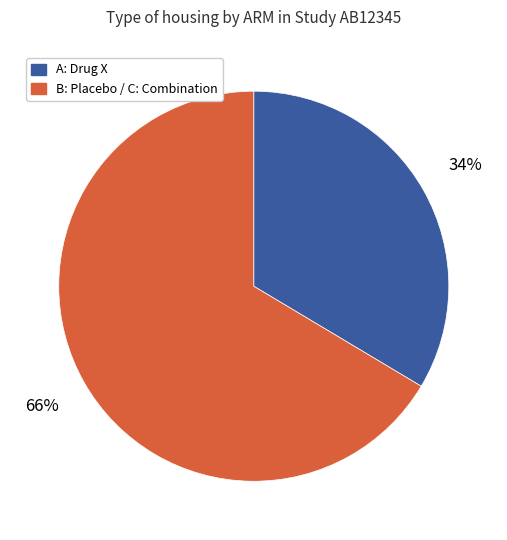

To the nearest percent, what is the average slice percentage?

50%